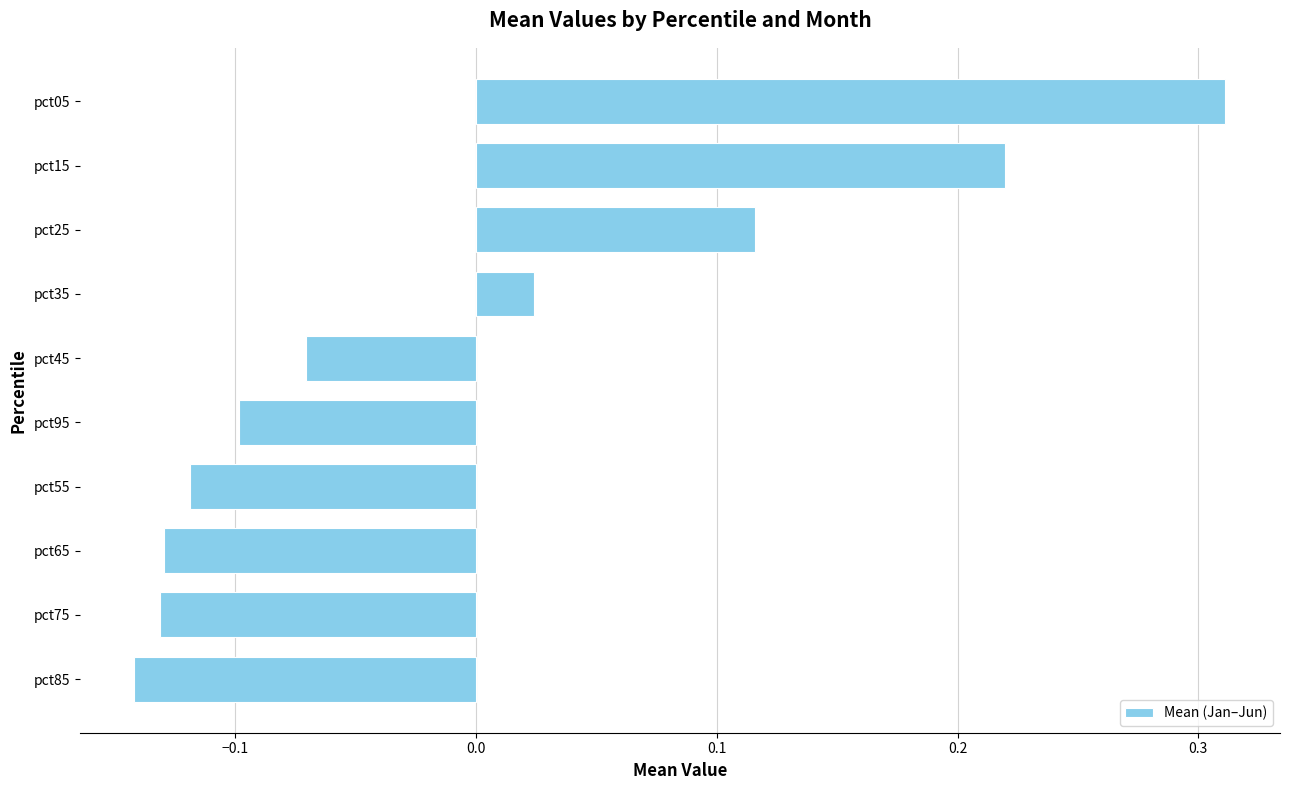

What is the difference between the values at pct05 and pct65?

0.4